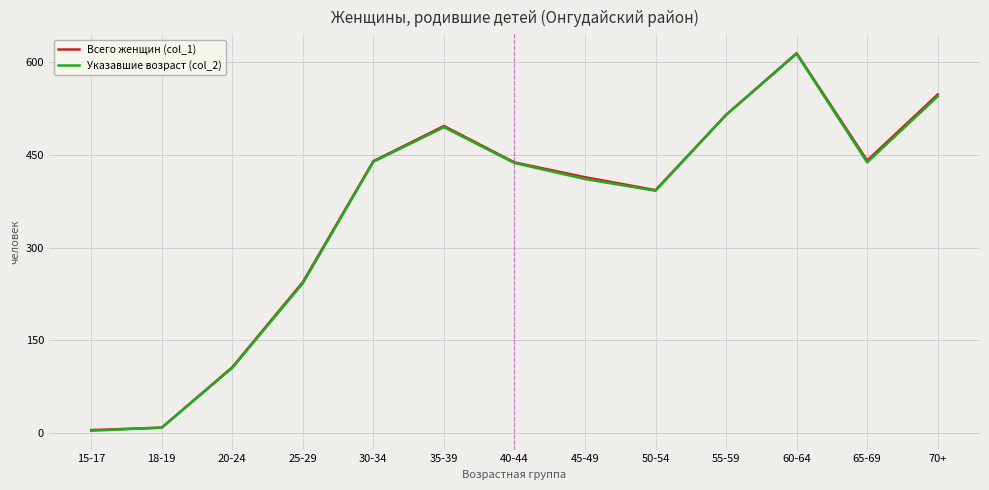

How many values in the Всего женщин (col_1) series are below 438?

6